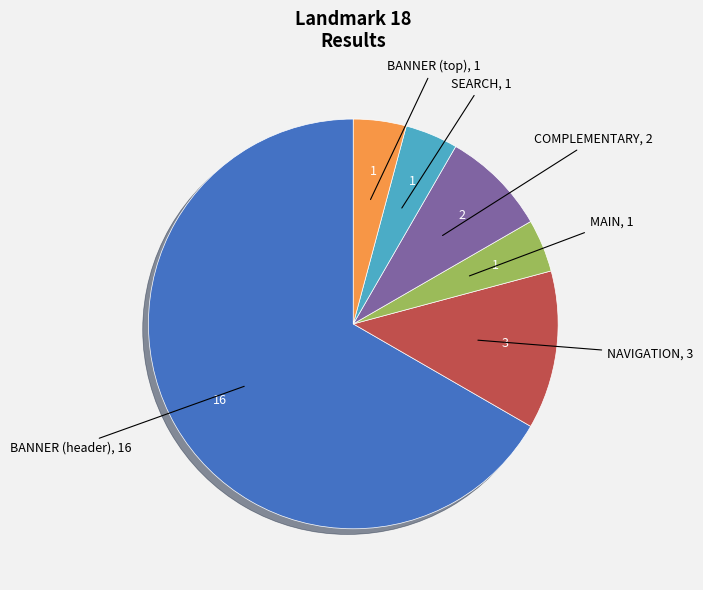

Is there a majority slice in this chart?

Yes